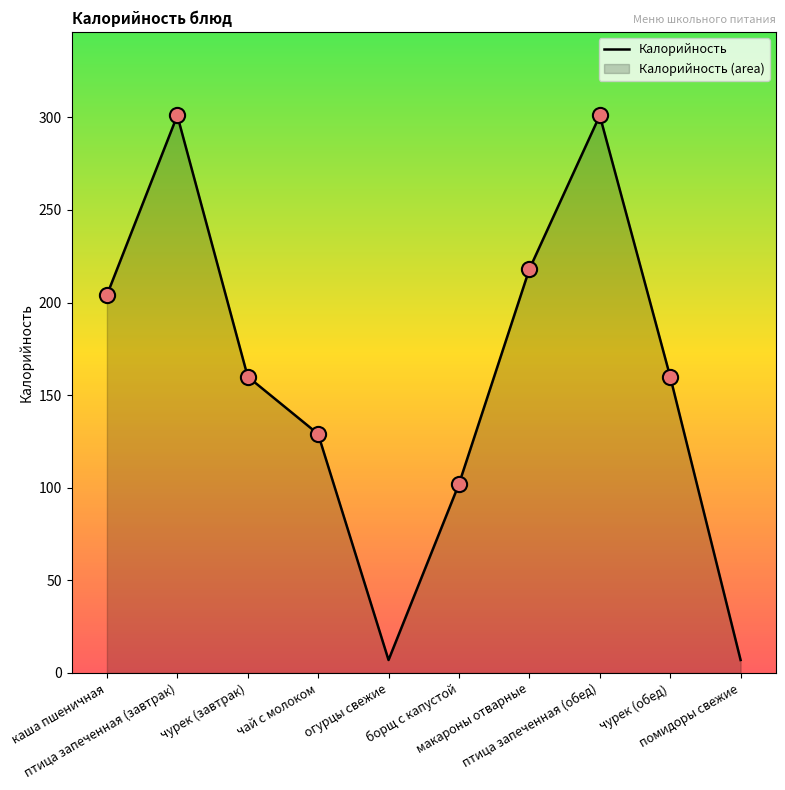

What is the change in value from чай с молоком to огурцы свежие?

-122